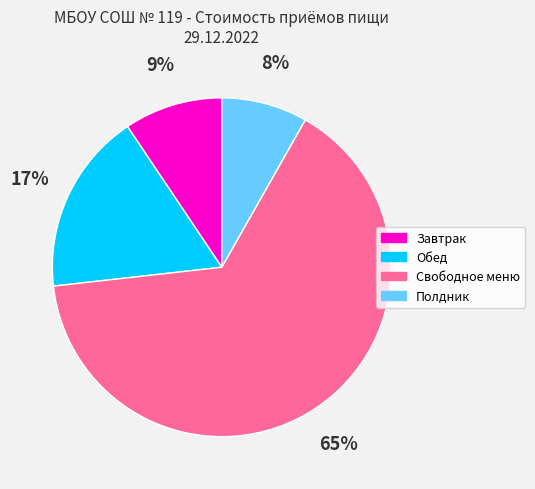

Approximately how many times larger is the value at Полдник compared to Свободное меню?

0.1